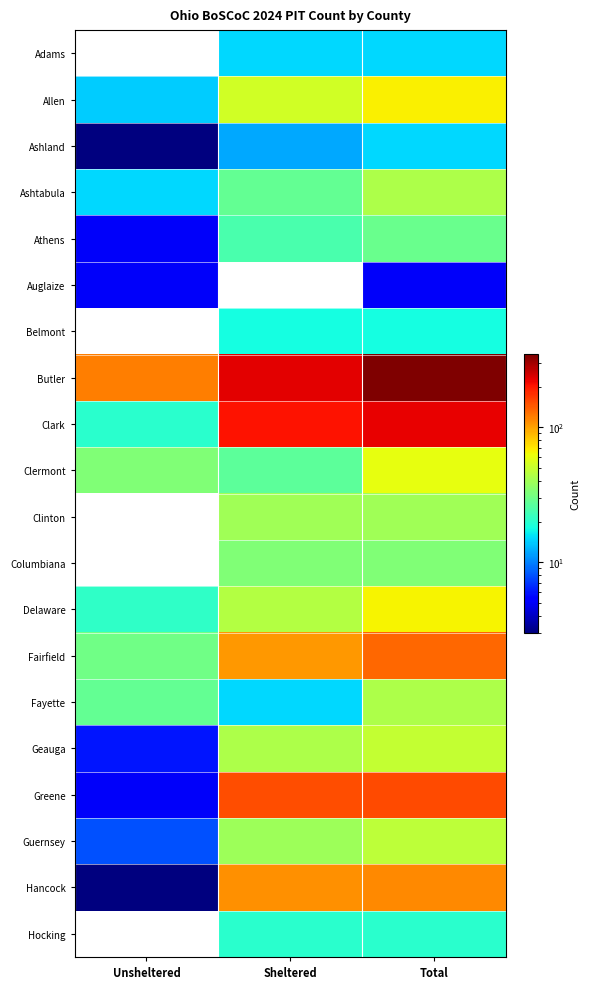

Reading left to right, what are all the values shown in this chart?

Adams: Unsheltered=0	Sheltered=15	Total=15
Allen: Unsheltered=14	Sheltered=53	Total=67
Ashland: Unsheltered=3	Sheltered=12	Total=15
Ashtabula: Unsheltered=15	Sheltered=28	Total=43
Athens: Unsheltered=5	Sheltered=24	Total=29
Auglaize: Unsheltered=5	Sheltered=0	Total=5
Belmont: Unsheltered=0	Sheltered=18	Total=18
Butler: Unsheltered=120	Sheltered=227	Total=347
Clark: Unsheltered=20	Sheltered=204	Total=224
Clermont: Unsheltered=33	Sheltered=27	Total=60
Clinton: Unsheltered=0	Sheltered=40	Total=40
Columbiana: Unsheltered=0	Sheltered=33	Total=33
Delaware: Unsheltered=21	Sheltered=45	Total=66
Fairfield: Unsheltered=30	Sheltered=104	Total=134
Fayette: Unsheltered=28	Sheltered=15	Total=43
Geauga: Unsheltered=6	Sheltered=43	Total=49
Greene: Unsheltered=5	Sheltered=151	Total=156
Guernsey: Unsheltered=8	Sheltered=39	Total=47
Hancock: Unsheltered=3	Sheltered=109	Total=112
Hocking: Unsheltered=0	Sheltered=20	Total=20